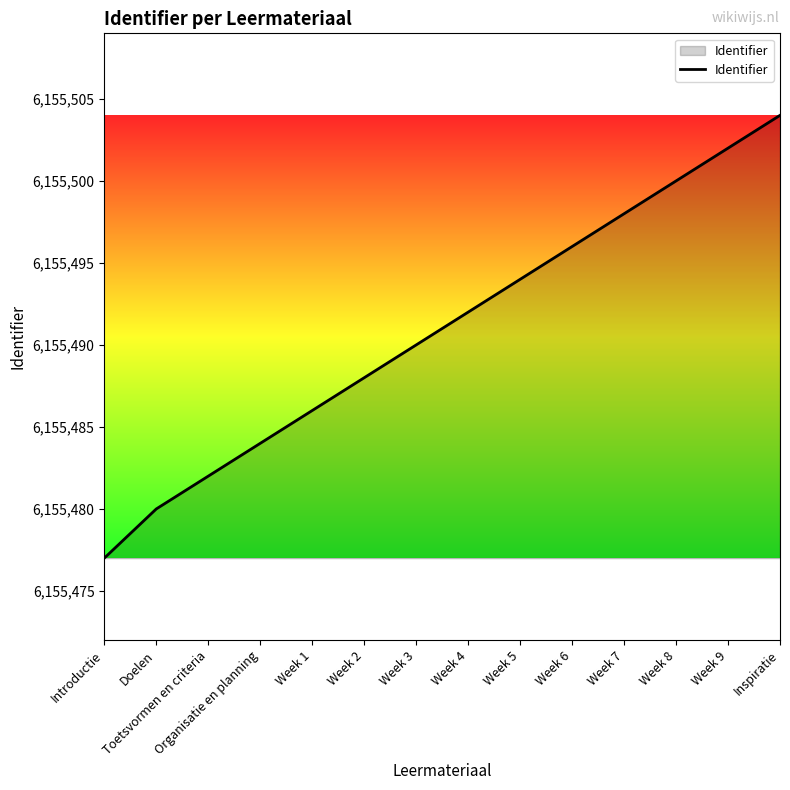

What is the difference between the second highest and second lowest values?

22